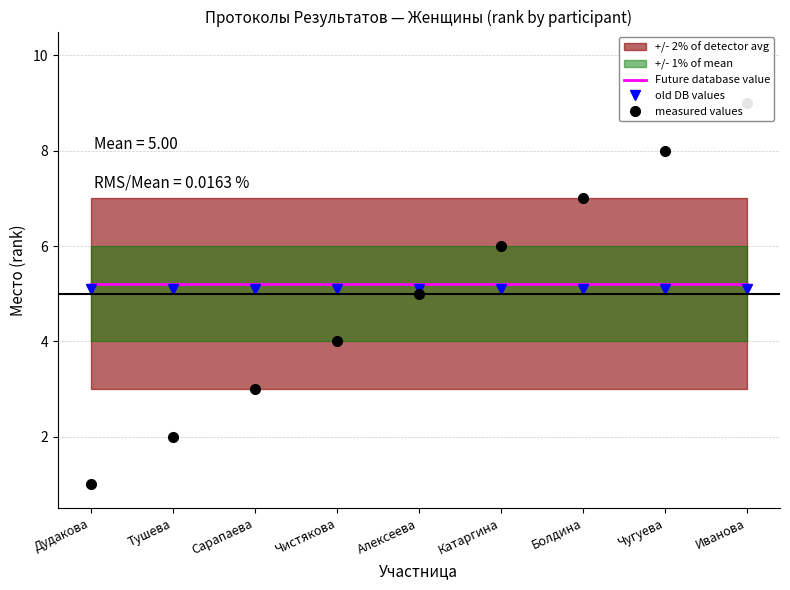

What is the sum of all Future database value values?

46.8